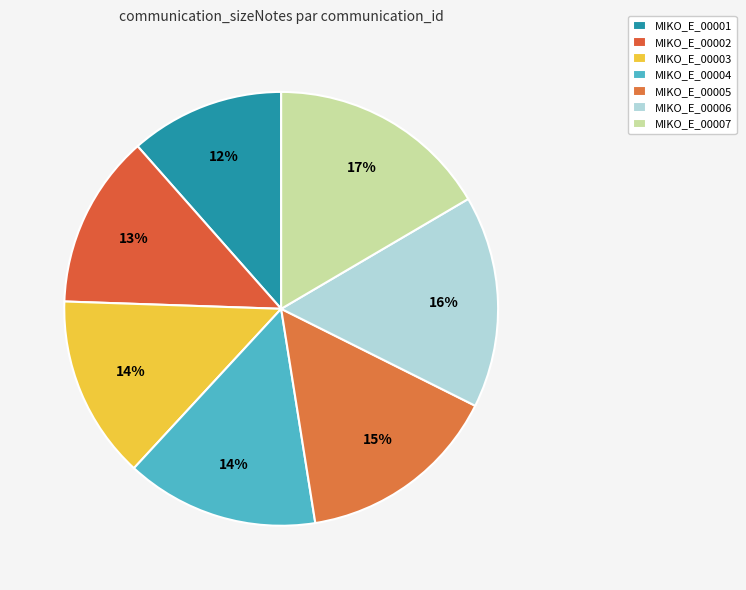

Approximately how many times larger is the value at MIKO_E_00001 compared to MIKO_E_00006?

0.7